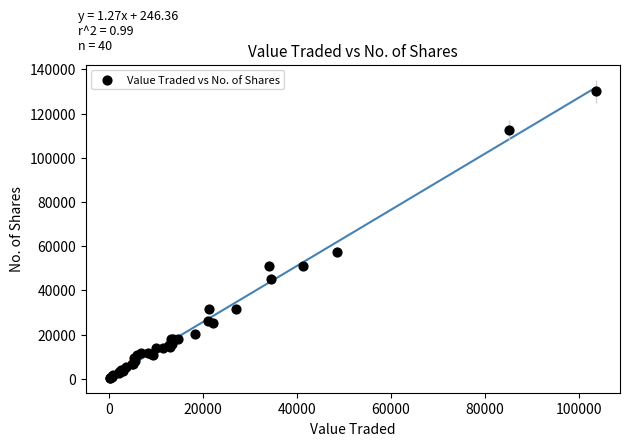

What Y value in the scatter plot is closest to 65249?

57203